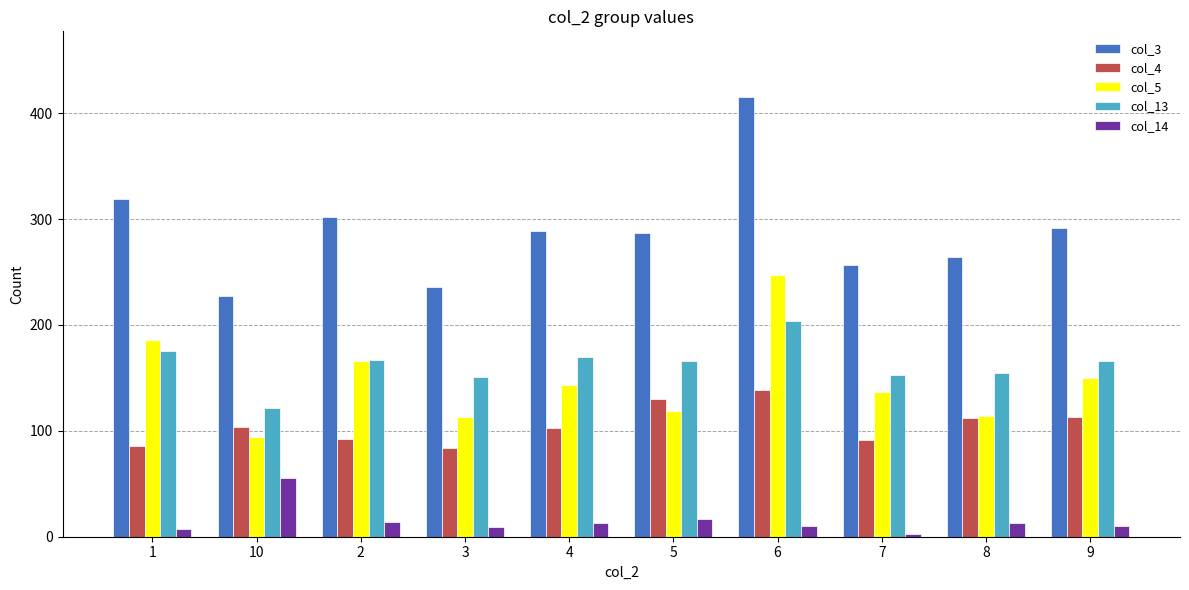

Which series has the largest range (max minus min)?

col_3